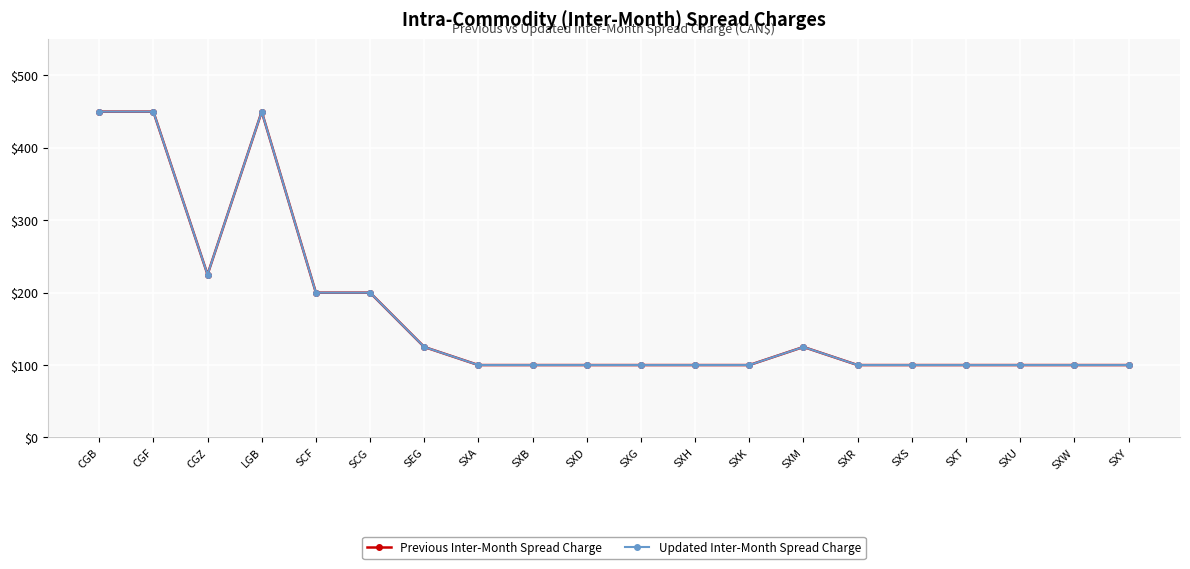

At which label does Previous Inter-Month Spread Charge reach its minimum?

SXA